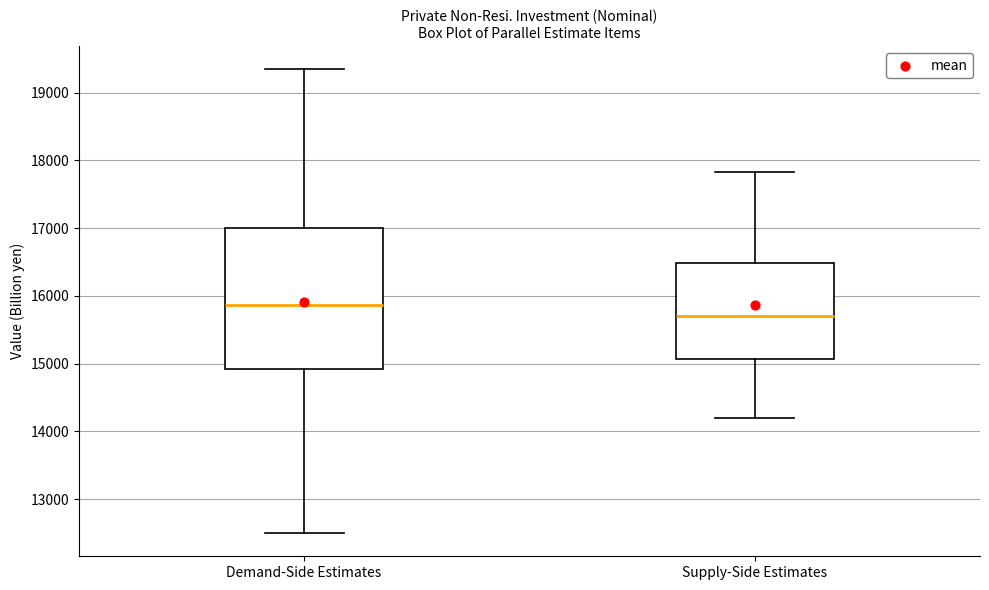

Where does the upper whisker of the box for Demand-Side Estimates end on the y-axis? The values are not printed on the chart, so give them approximately, as read against the axis.

19300